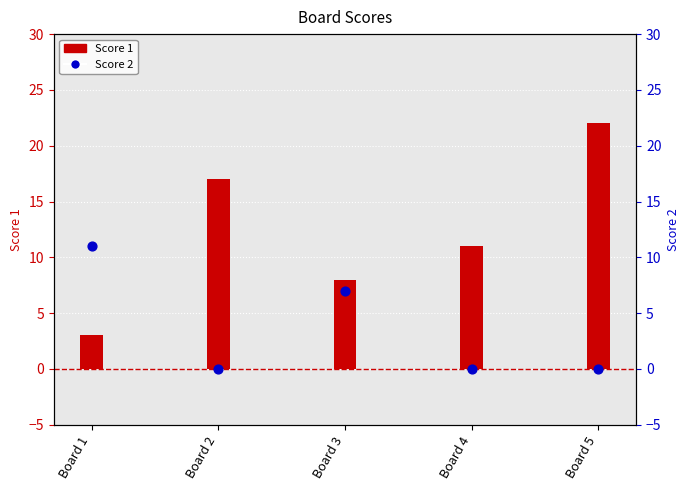

At how many categories does at least one series exceed 1?

5